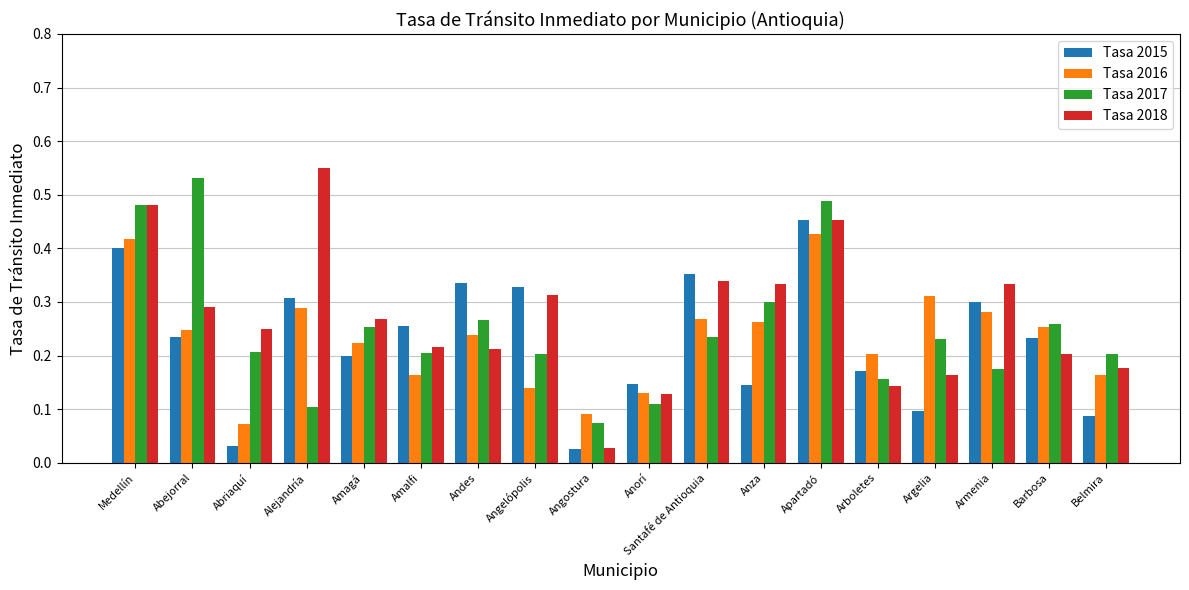

Is the value of Tasa 2018 at Anorí greater than the value of Tasa 2015 at Medellín?

No